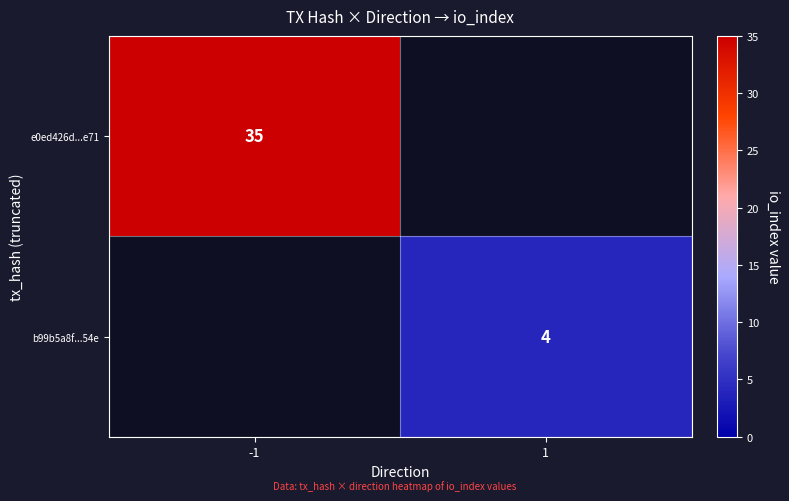

Which has a higher value, 1 or -1?

-1